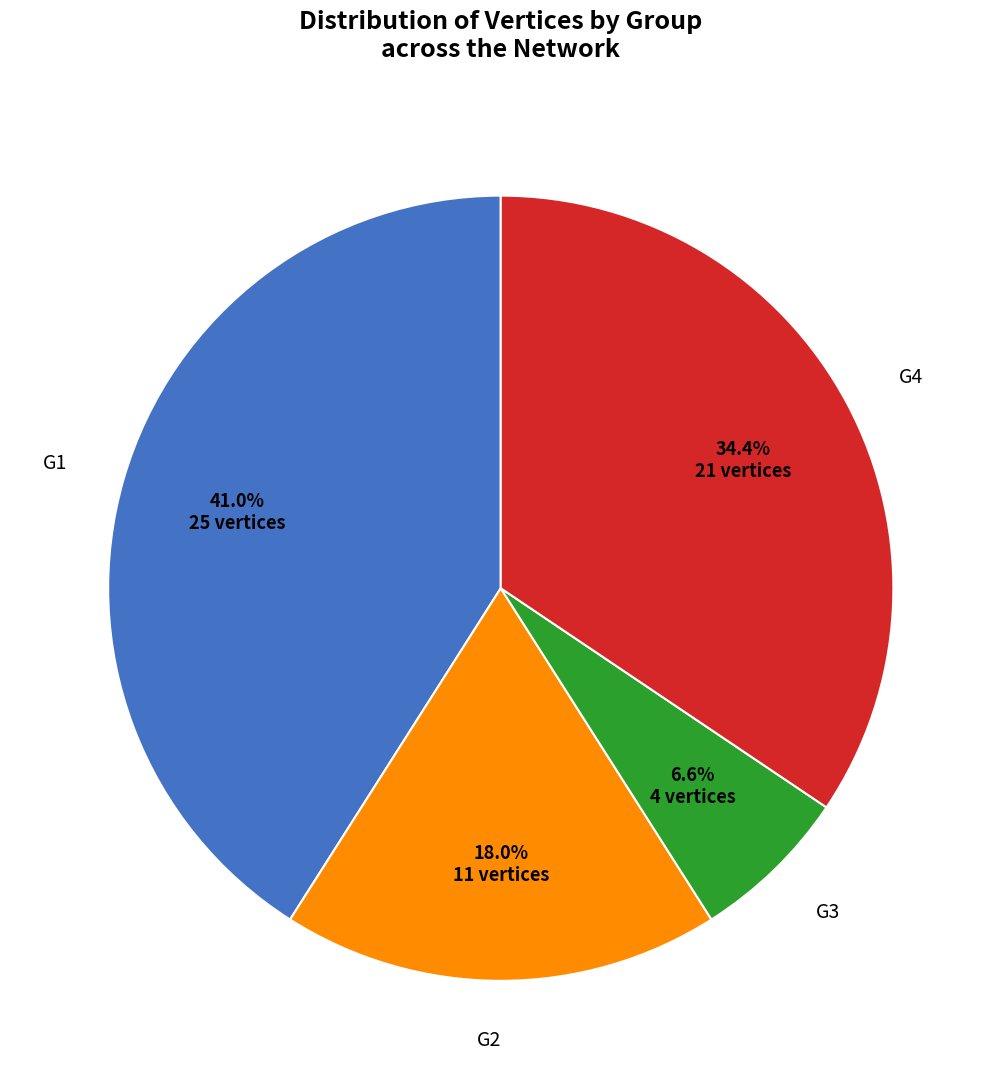

Rank the categories by value from lowest to highest.

G3, G2, G4, G1